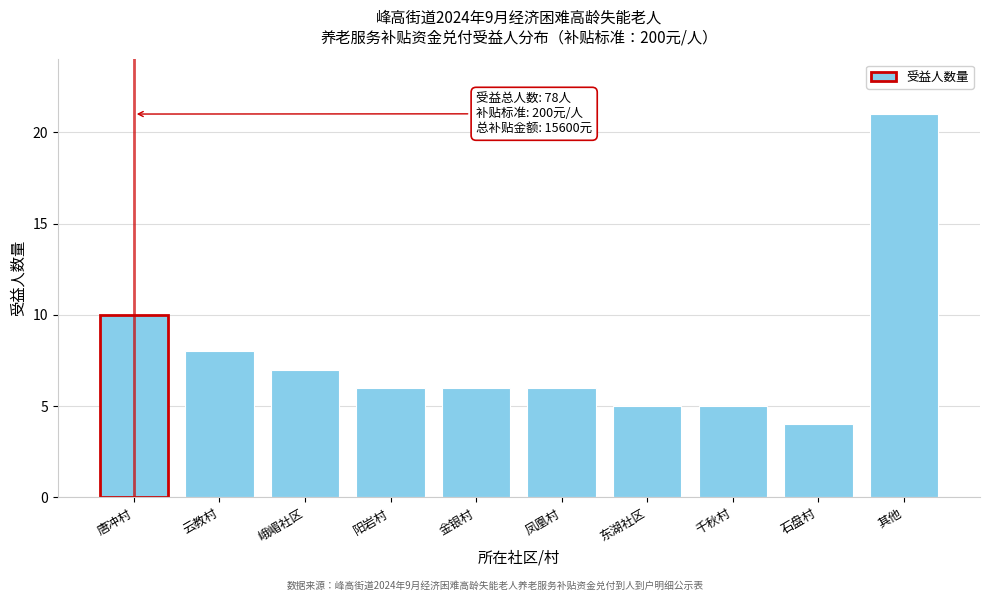

Reading left to right, transcribe all the data shown in this chart.

10	8	7	6	6	6	5	5	4	21